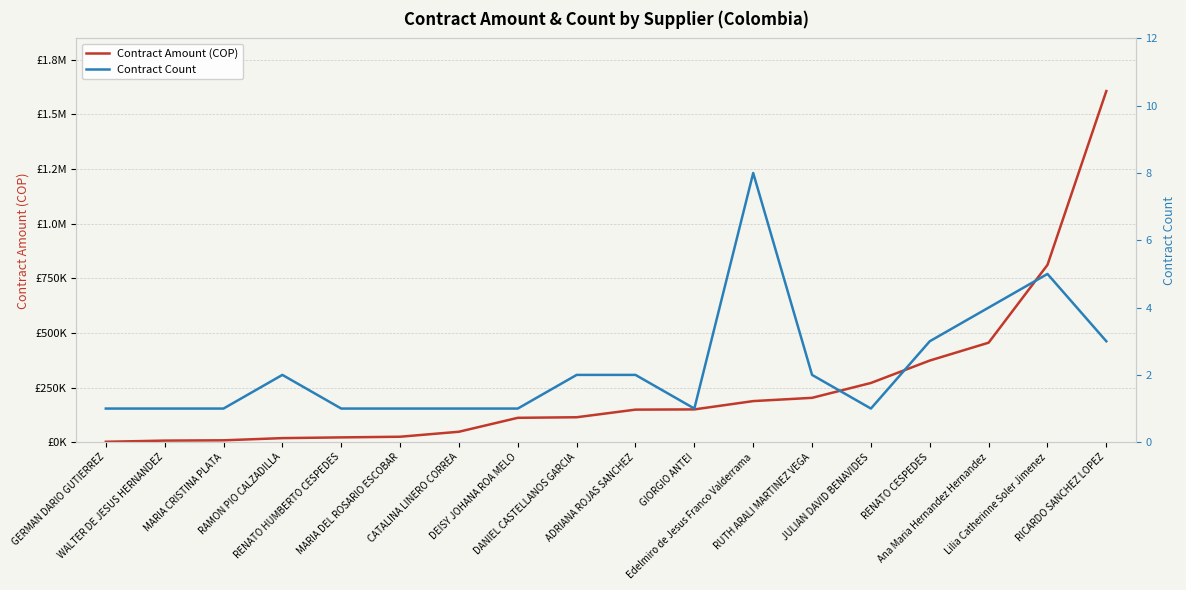

At which category does Contract Count reach its first local peak?

RAMON PIO CALZADILLA